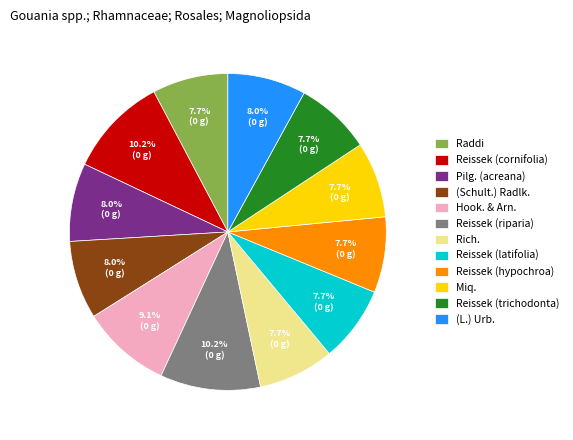

Does Reissek (hypochroa) represent more than half of the total?

No